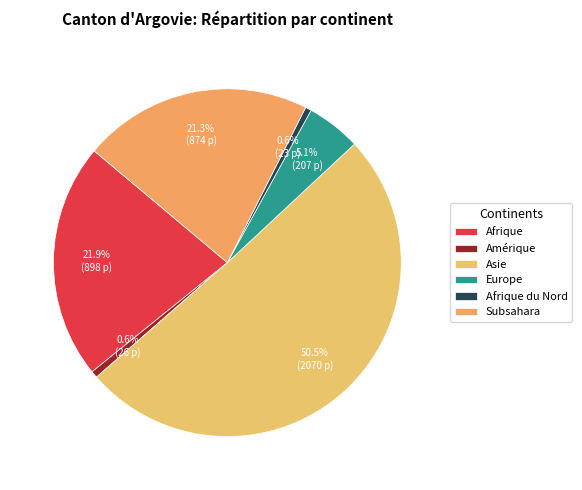

Does Europe account for over 50% of the chart?

No